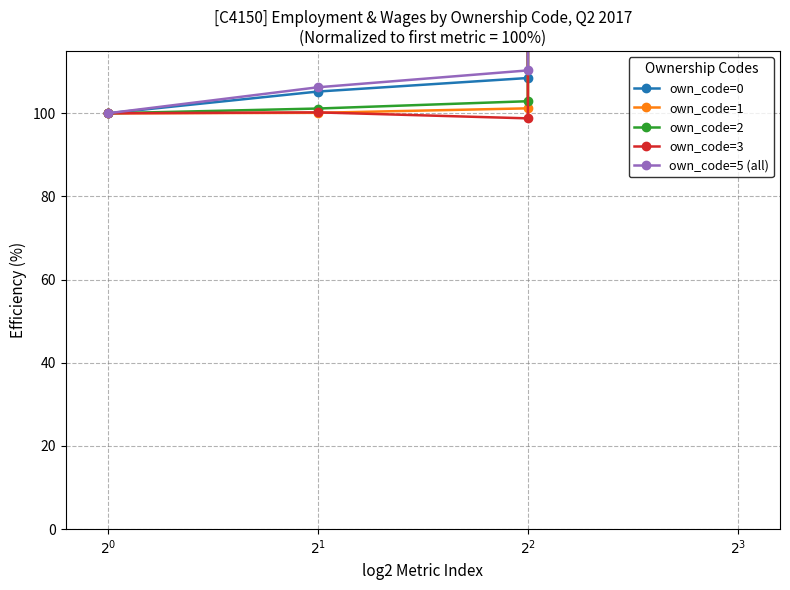

Does the chart display data point markers on the line(s)?

Yes